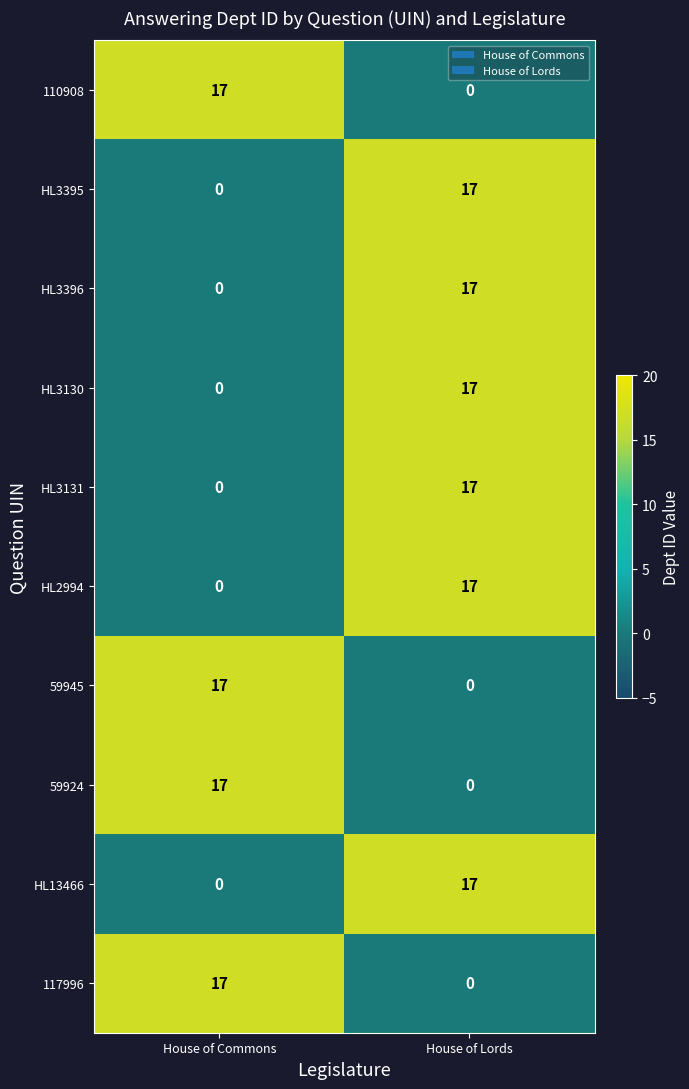

The value of HL3130 at House of Lords is 9. True or false?

False